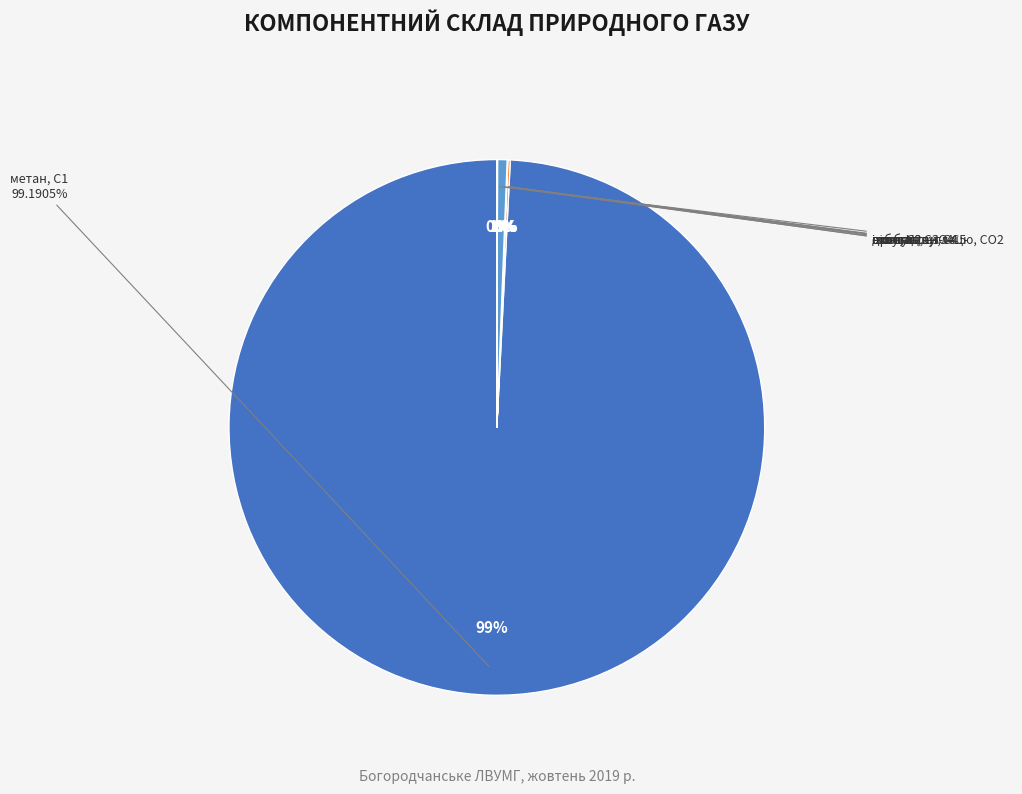

Which has a higher value, метан, С1 or н-бутан, н-С4?

метан, С1